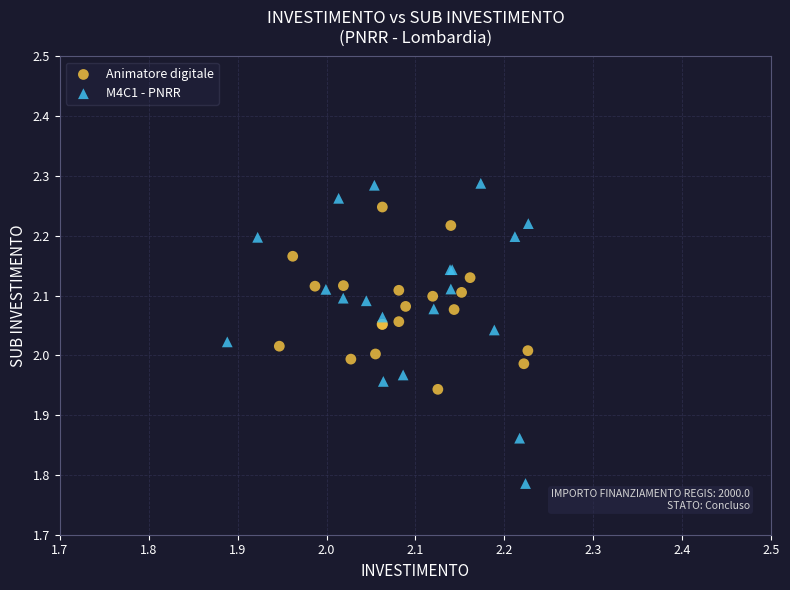

Which series has the largest Y range (max minus min)?

M4C1 - PNRR